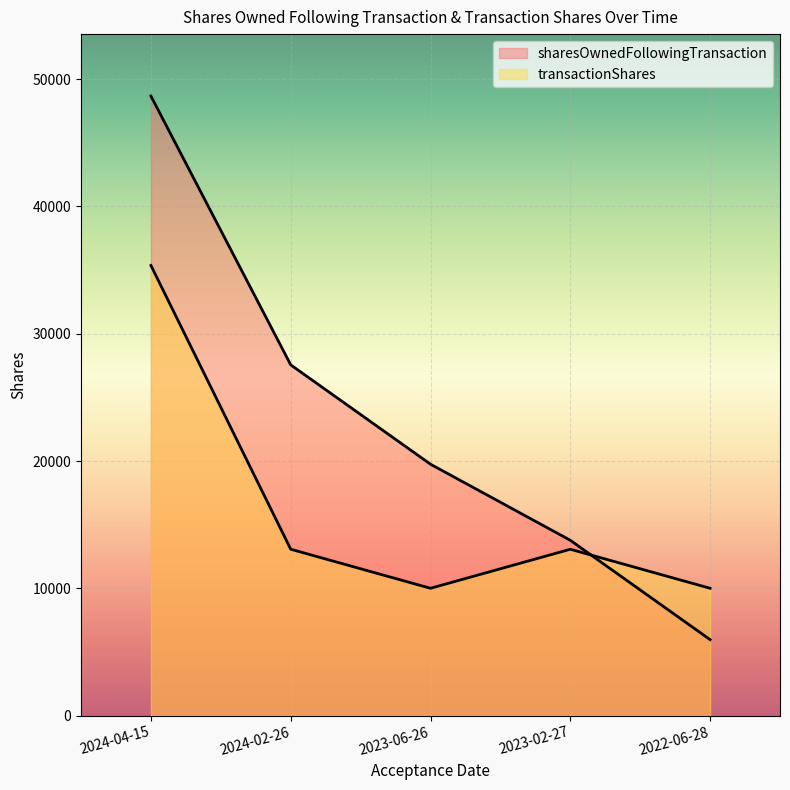

What is the sum of the sharesOwnedFollowingTransaction values at 2023-02-27 and 2024-02-26?

41328